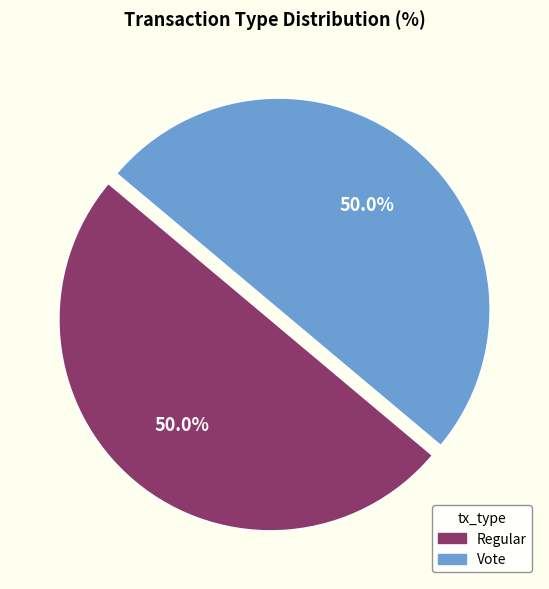

What is the total percentage of Vote and Regular?

100.0%